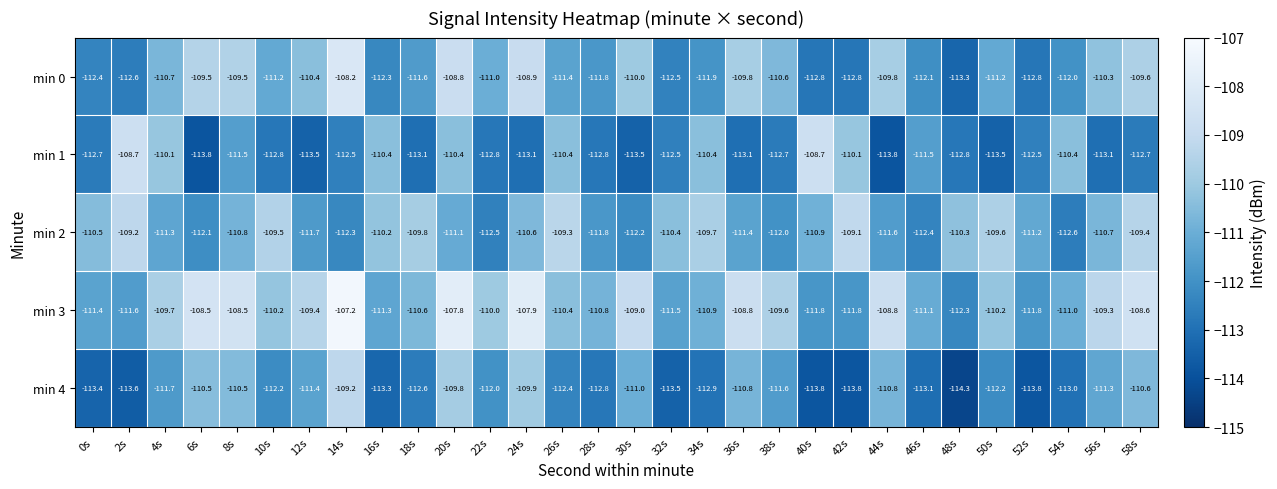

At which label is min 3 closest to -109?

30s